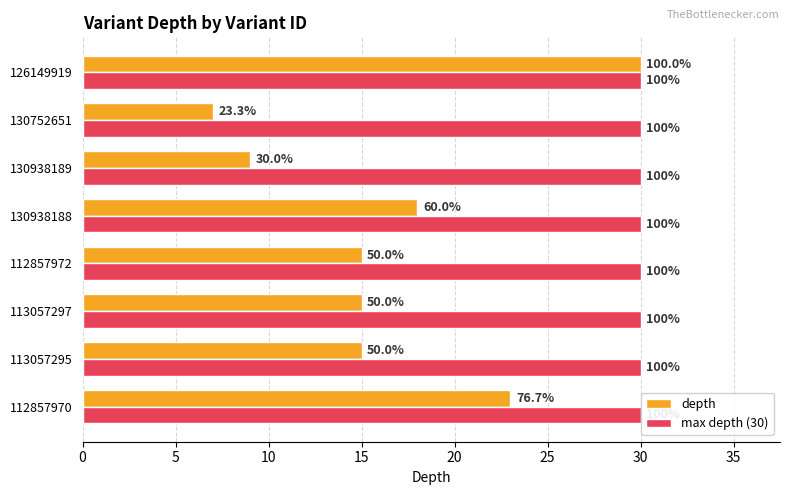

What are all the series names shown in the legend?

depth, max depth (30)